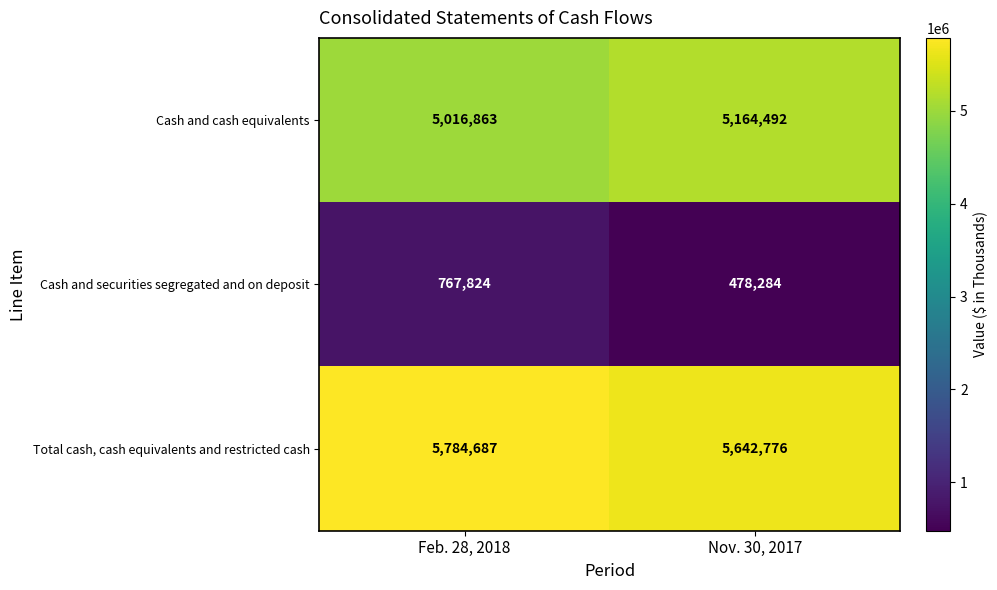

Which category has the highest value in the Total cash, cash equivalents and restricted cash series?

Feb. 28, 2018